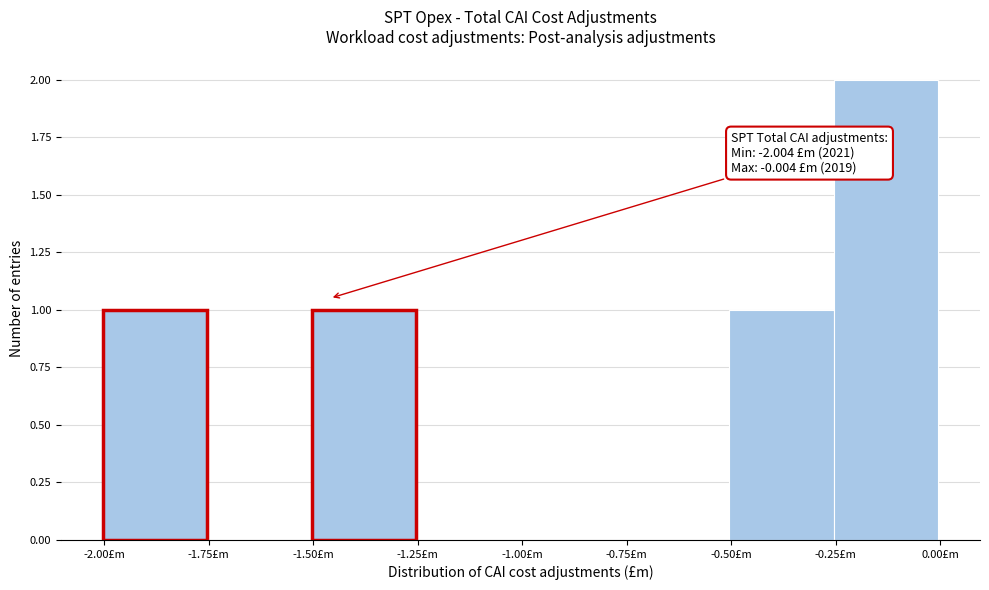

Which range on the x-axis has the tallest bar?

-0.25 to 0.00